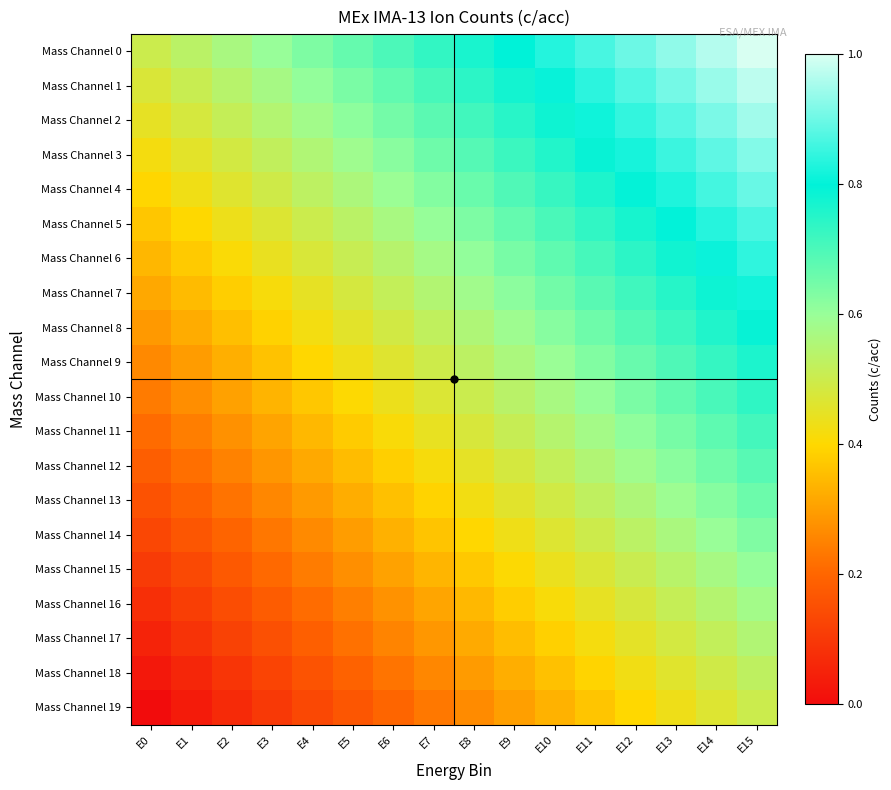

Reading right to left, what are all the values shown in this chart?

Mass Channel 0: E15=1.0	E14=1.0	E13=0.9	E12=0.9	E11=0.9	E10=0.8	E9=0.8	E8=0.8	E7=0.7	E6=0.7	E5=0.7	E4=0.6	E3=0.6	E2=0.6	E1=0.5	E0=0.5
Mass Channel 1: E15=1.0	E14=0.9	E13=0.9	E12=0.9	E11=0.8	E10=0.8	E9=0.8	E8=0.7	E7=0.7	E6=0.7	E5=0.6	E4=0.6	E3=0.6	E2=0.5	E1=0.5	E0=0.5
Mass Channel 2: E15=0.9	E14=0.9	E13=0.9	E12=0.8	E11=0.8	E10=0.8	E9=0.7	E8=0.7	E7=0.7	E6=0.6	E5=0.6	E4=0.6	E3=0.5	E2=0.5	E1=0.5	E0=0.4
Mass Channel 3: E15=0.9	E14=0.9	E13=0.9	E12=0.8	E11=0.8	E10=0.8	E9=0.7	E8=0.7	E7=0.7	E6=0.6	E5=0.6	E4=0.6	E3=0.5	E2=0.5	E1=0.5	E0=0.4
Mass Channel 4: E15=0.9	E14=0.9	E13=0.8	E12=0.8	E11=0.8	E10=0.7	E9=0.7	E8=0.7	E7=0.6	E6=0.6	E5=0.6	E4=0.5	E3=0.5	E2=0.5	E1=0.4	E0=0.4
Mass Channel 5: E15=0.9	E14=0.8	E13=0.8	E12=0.8	E11=0.7	E10=0.7	E9=0.7	E8=0.6	E7=0.6	E6=0.6	E5=0.5	E4=0.5	E3=0.5	E2=0.4	E1=0.4	E0=0.4
Mass Channel 6: E15=0.8	E14=0.8	E13=0.8	E12=0.7	E11=0.7	E10=0.7	E9=0.6	E8=0.6	E7=0.6	E6=0.5	E5=0.5	E4=0.5	E3=0.4	E2=0.4	E1=0.4	E0=0.3
Mass Channel 7: E15=0.8	E14=0.8	E13=0.7	E12=0.7	E11=0.7	E10=0.6	E9=0.6	E8=0.6	E7=0.5	E6=0.5	E5=0.5	E4=0.4	E3=0.4	E2=0.4	E1=0.3	E0=0.3
Mass Channel 8: E15=0.8	E14=0.8	E13=0.7	E12=0.7	E11=0.7	E10=0.6	E9=0.6	E8=0.6	E7=0.5	E6=0.5	E5=0.5	E4=0.4	E3=0.4	E2=0.4	E1=0.3	E0=0.3
Mass Channel 9: E15=0.8	E14=0.7	E13=0.7	E12=0.7	E11=0.6	E10=0.6	E9=0.6	E8=0.5	E7=0.5	E6=0.5	E5=0.4	E4=0.4	E3=0.4	E2=0.3	E1=0.3	E0=0.3
Mass Channel 10: E15=0.7	E14=0.7	E13=0.7	E12=0.6	E11=0.6	E10=0.6	E9=0.5	E8=0.5	E7=0.5	E6=0.4	E5=0.4	E4=0.4	E3=0.3	E2=0.3	E1=0.3	E0=0.2
Mass Channel 11: E15=0.7	E14=0.7	E13=0.6	E12=0.6	E11=0.6	E10=0.5	E9=0.5	E8=0.5	E7=0.4	E6=0.4	E5=0.4	E4=0.3	E3=0.3	E2=0.3	E1=0.2	E0=0.2
Mass Channel 12: E15=0.7	E14=0.7	E13=0.6	E12=0.6	E11=0.6	E10=0.5	E9=0.5	E8=0.5	E7=0.4	E6=0.4	E5=0.4	E4=0.3	E3=0.3	E2=0.3	E1=0.2	E0=0.2
Mass Channel 13: E15=0.7	E14=0.6	E13=0.6	E12=0.6	E11=0.5	E10=0.5	E9=0.5	E8=0.4	E7=0.4	E6=0.4	E5=0.3	E4=0.3	E3=0.3	E2=0.2	E1=0.2	E0=0.2
Mass Channel 14: E15=0.6	E14=0.6	E13=0.6	E12=0.5	E11=0.5	E10=0.5	E9=0.4	E8=0.4	E7=0.4	E6=0.3	E5=0.3	E4=0.3	E3=0.2	E2=0.2	E1=0.2	E0=0.1
Mass Channel 15: E15=0.6	E14=0.6	E13=0.5	E12=0.5	E11=0.5	E10=0.4	E9=0.4	E8=0.4	E7=0.3	E6=0.3	E5=0.3	E4=0.2	E3=0.2	E2=0.2	E1=0.1	E0=0.1
Mass Channel 16: E15=0.6	E14=0.5	E13=0.5	E12=0.5	E11=0.4	E10=0.4	E9=0.4	E8=0.3	E7=0.3	E6=0.3	E5=0.2	E4=0.2	E3=0.2	E2=0.1	E1=0.1	E0=0.1
Mass Channel 17: E15=0.6	E14=0.5	E13=0.5	E12=0.5	E11=0.4	E10=0.4	E9=0.4	E8=0.3	E7=0.3	E6=0.3	E5=0.2	E4=0.2	E3=0.2	E2=0.1	E1=0.1	E0=0.1
Mass Channel 18: E15=0.5	E14=0.5	E13=0.5	E12=0.4	E11=0.4	E10=0.4	E9=0.3	E8=0.3	E7=0.3	E6=0.2	E5=0.2	E4=0.2	E3=0.1	E2=0.1	E1=0.1	E0=0.0
Mass Channel 19: E15=0.5	E14=0.5	E13=0.4	E12=0.4	E11=0.4	E10=0.3	E9=0.3	E8=0.3	E7=0.2	E6=0.2	E5=0.2	E4=0.1	E3=0.1	E2=0.1	E1=0.0	E0=0.0